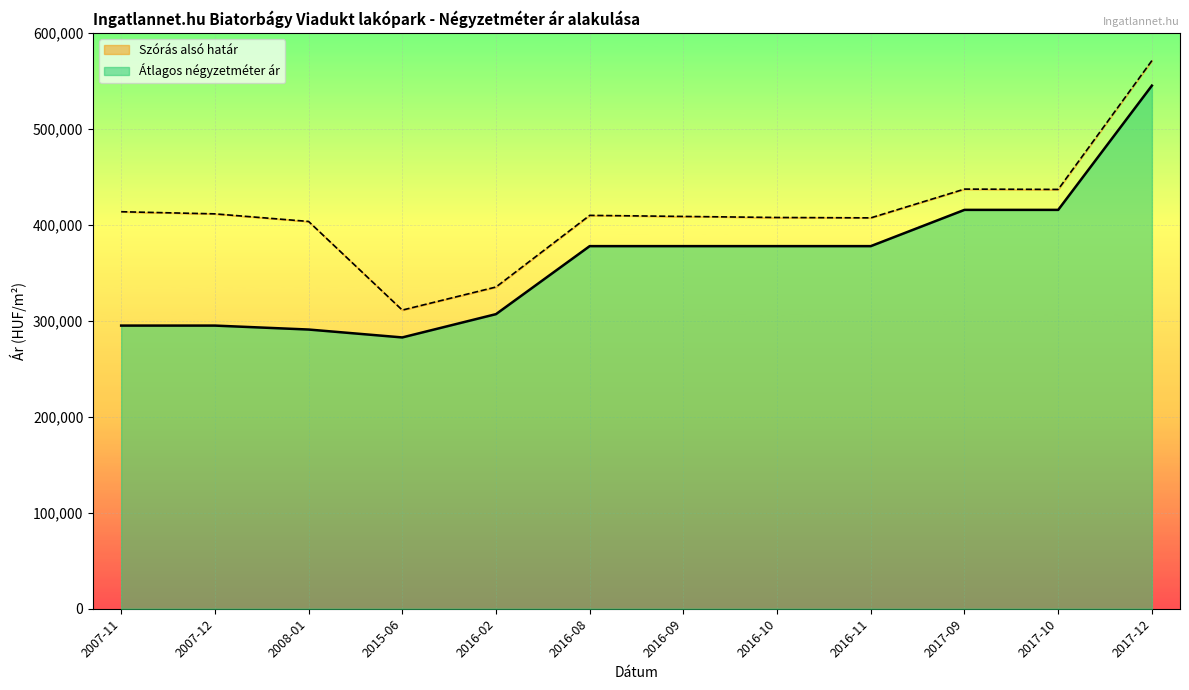

What is the minimum value for Átlagos négyzetméter ár?

282660